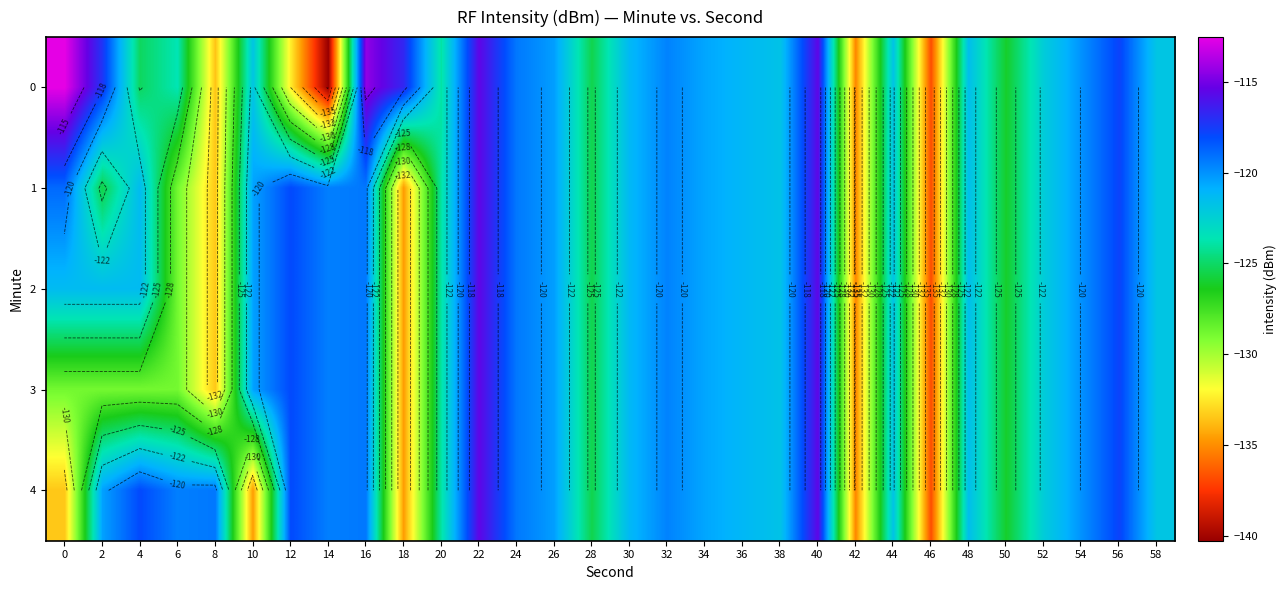

At which label is 0 closest to -126?

50